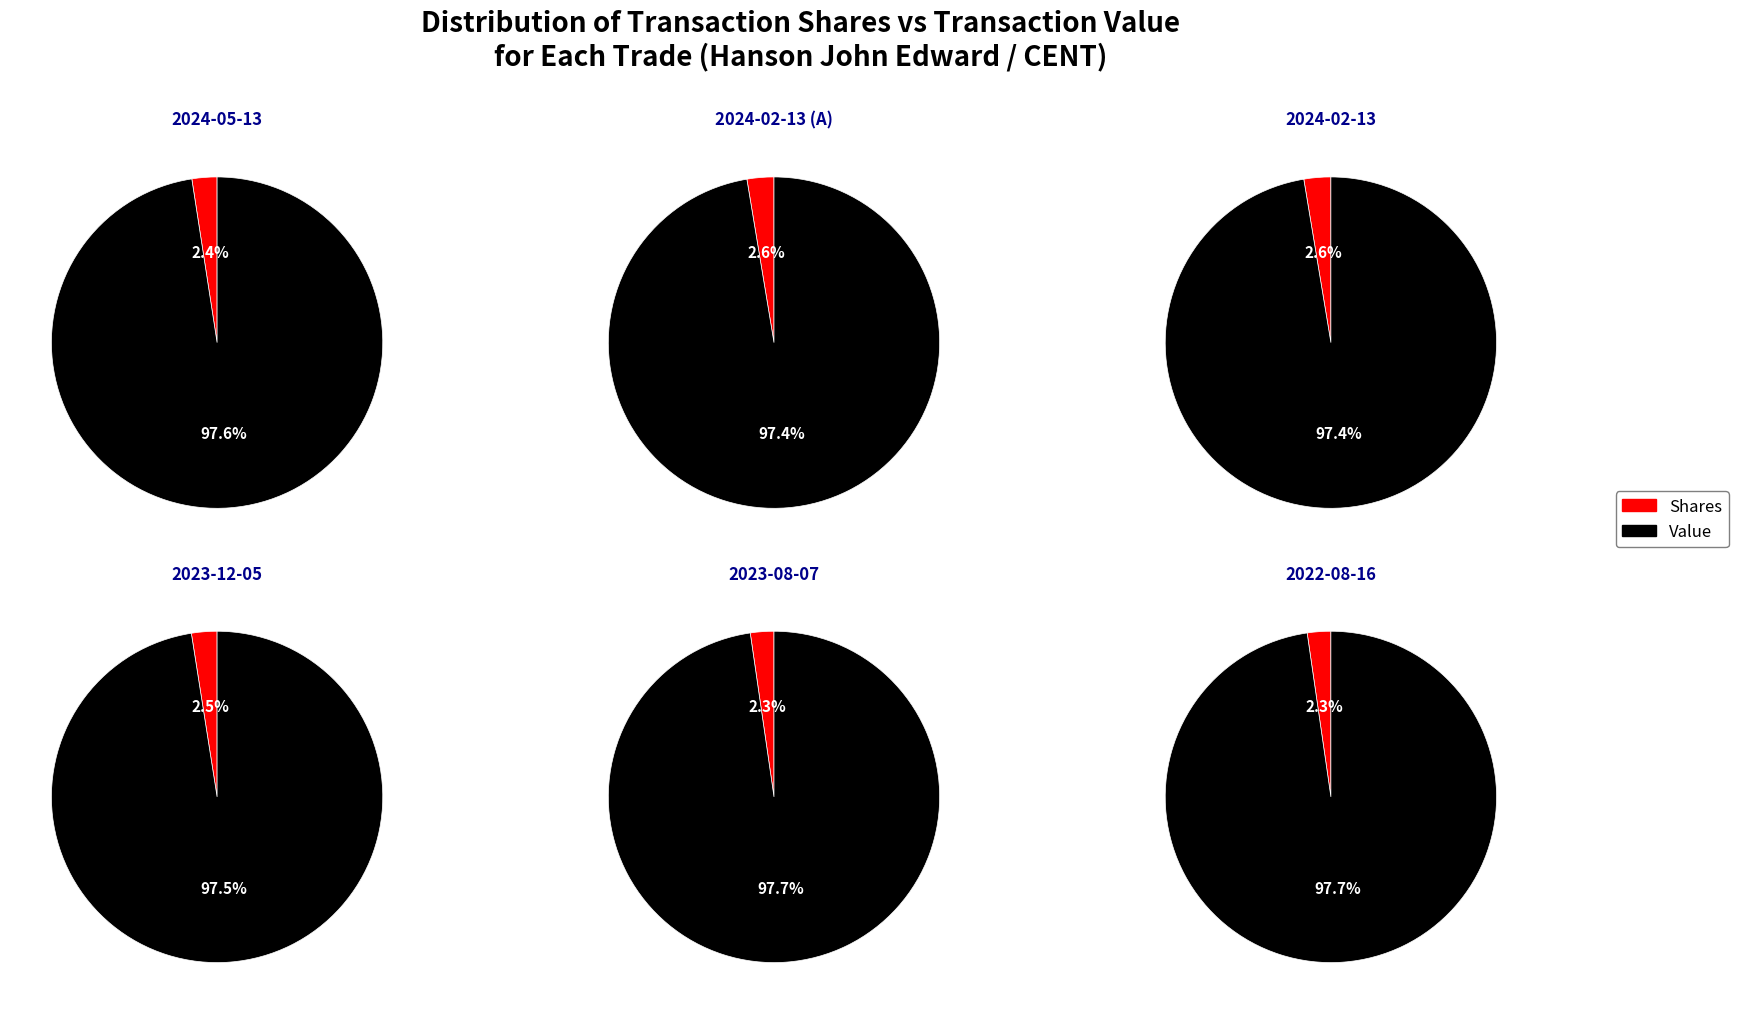

Rank the series at 2024-05-13 from highest to lowest value.

transactionValue, transactionShares